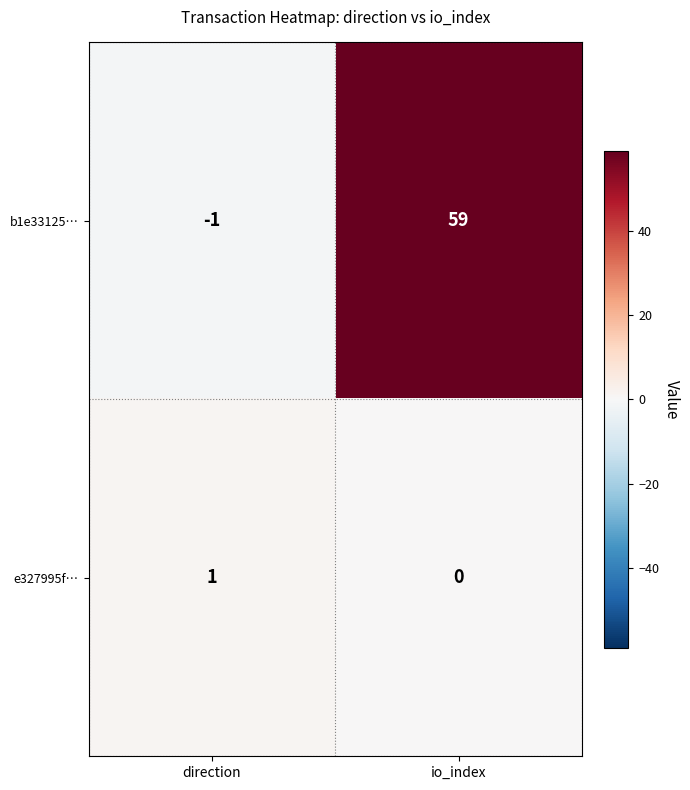

Which series has the largest total across all categories?

b1e33125…